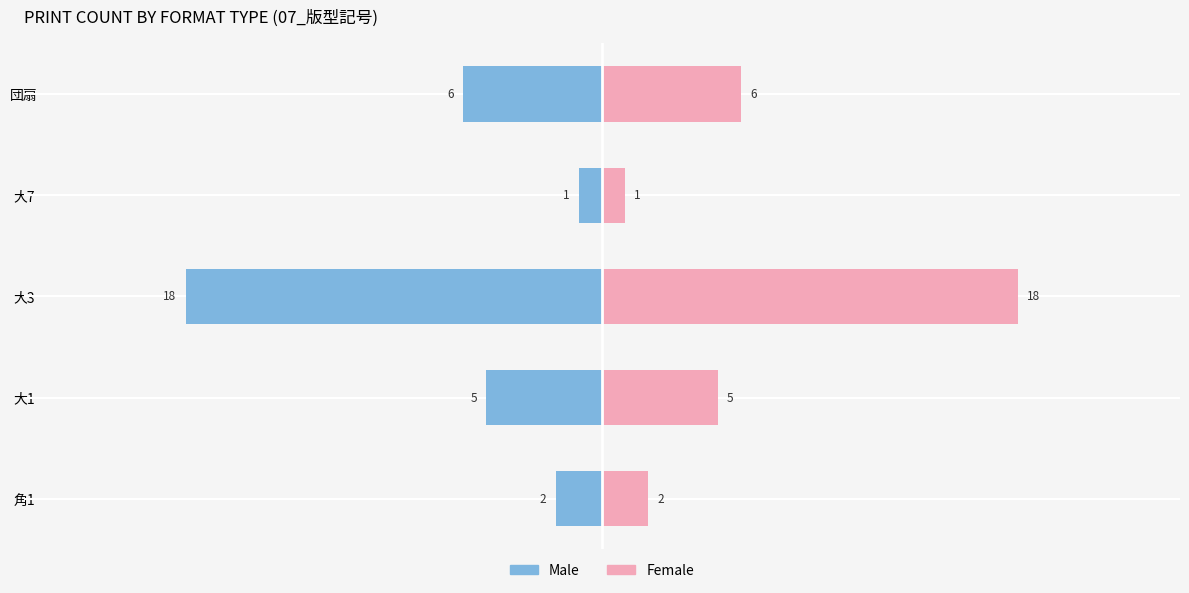

The Female series shows 2 at 角1. True or false?

True